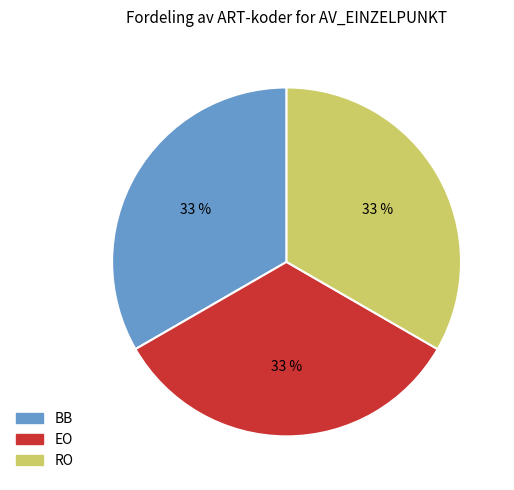

Combined, do EO and BB account for over 50%?

Yes